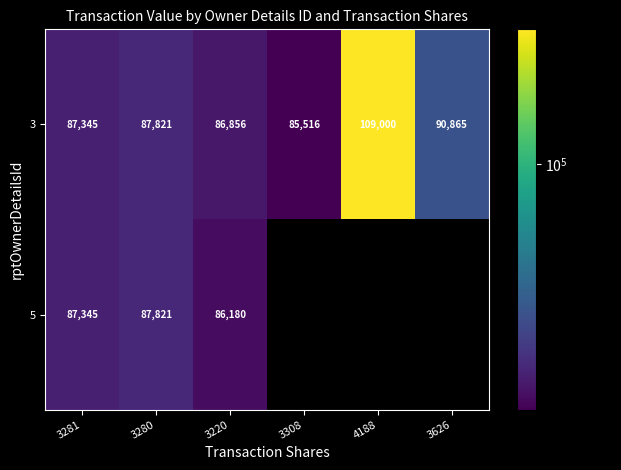

How many data points in 3 are less than 87821?

3